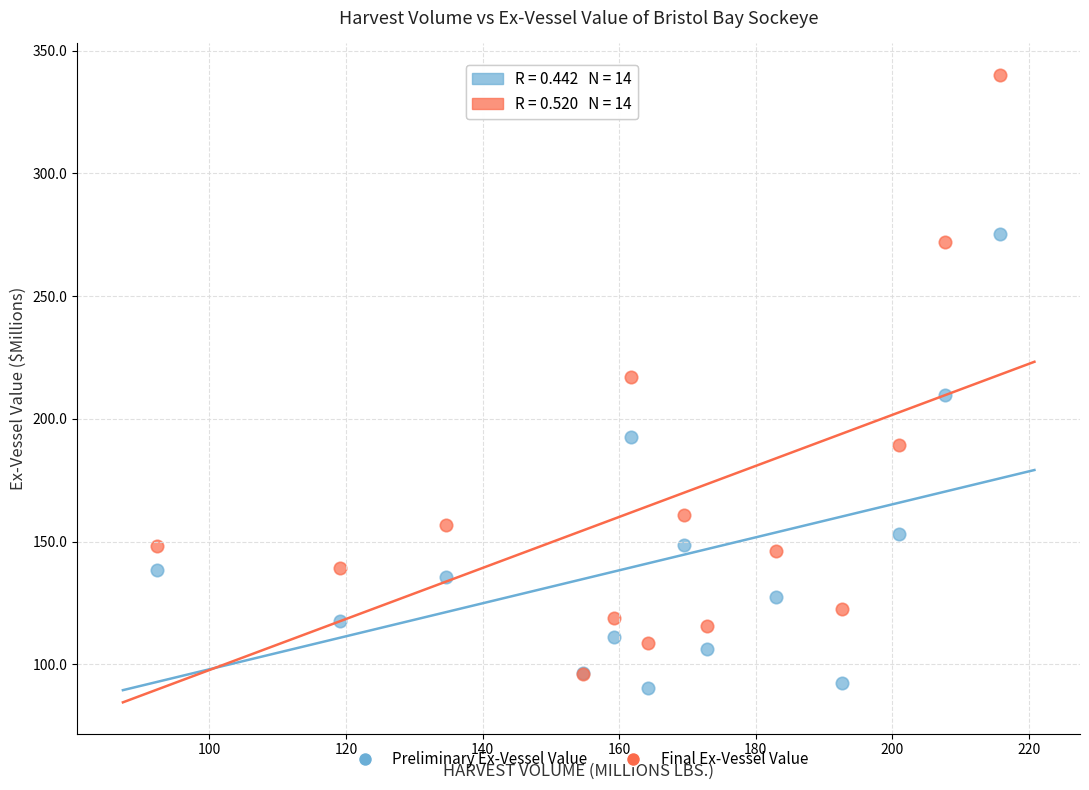

In the Preliminary Ex-Vessel Value series, what Y value is closest to 182?

192.7